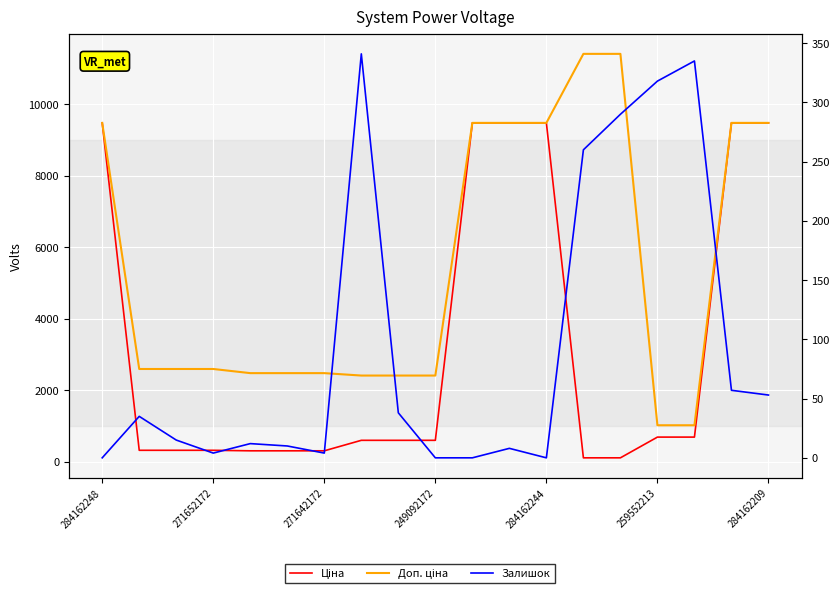

Which series has the largest total across all categories?

Доп. ціна